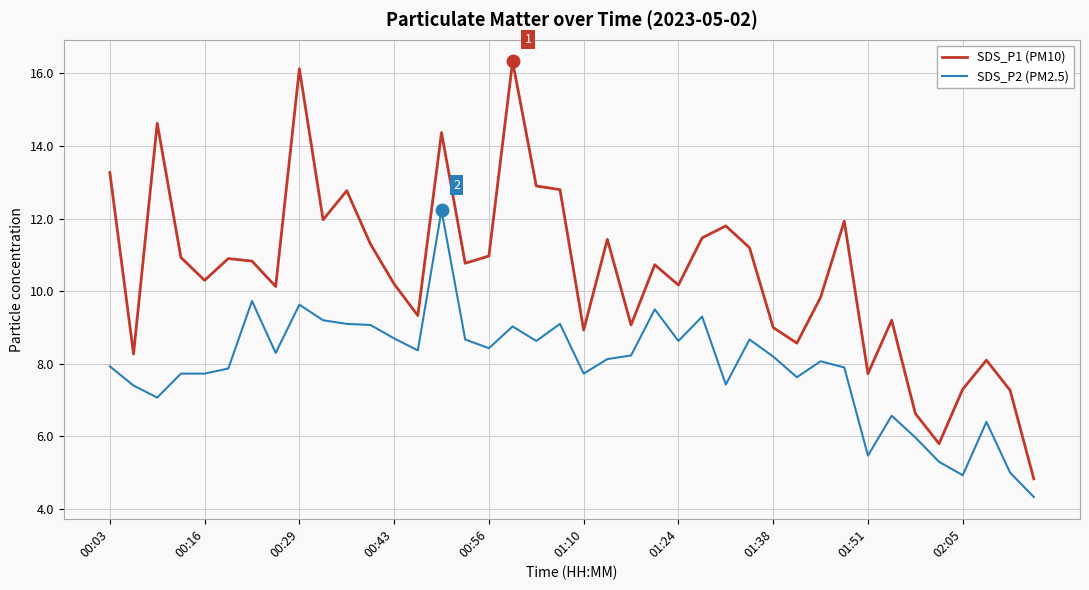

True or false: SDS_P1 (PM10) and SDS_P2 (PM2.5) cross at least once.

False